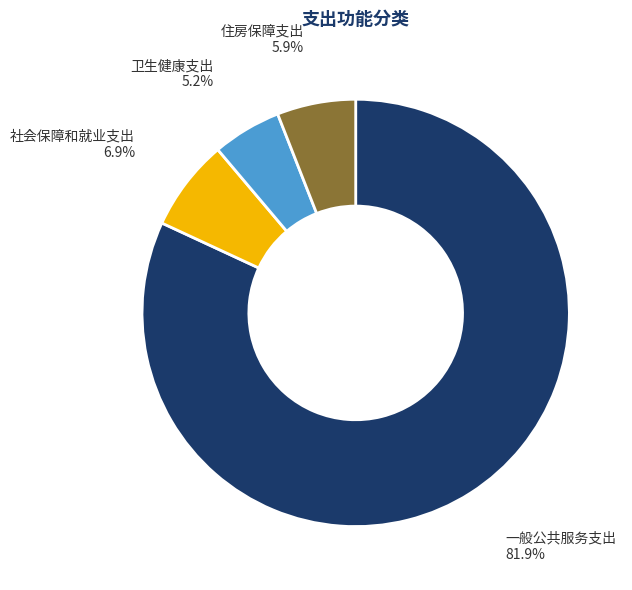

Rank the categories by value from lowest to highest.

卫生健康支出, 住房保障支出, 社会保障和就业支出, 一般公共服务支出